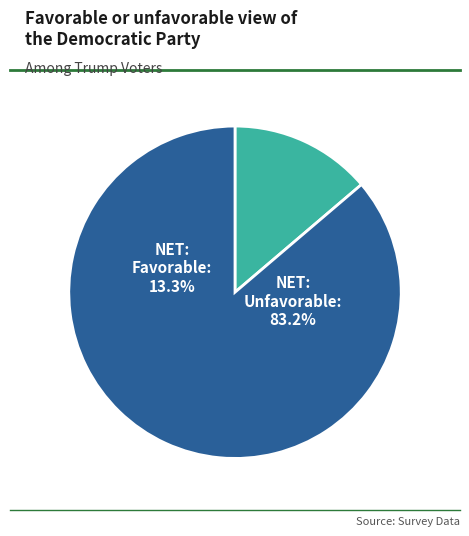

Does any single category account for the majority?

Yes